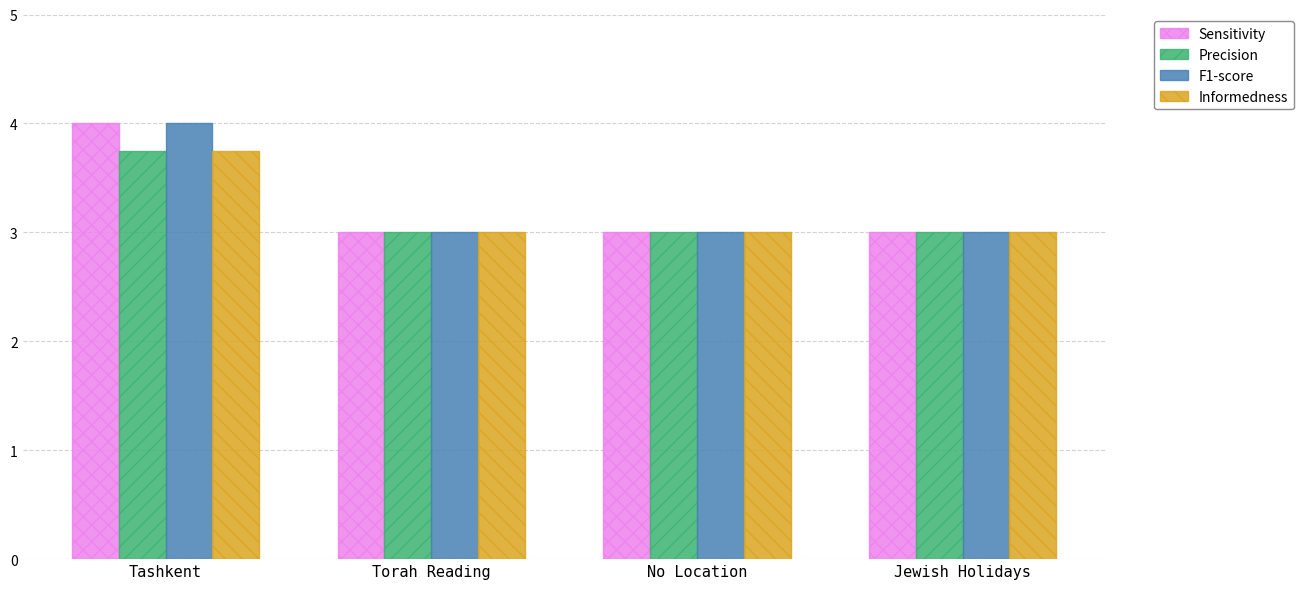

What is the smallest value displayed?

3.0